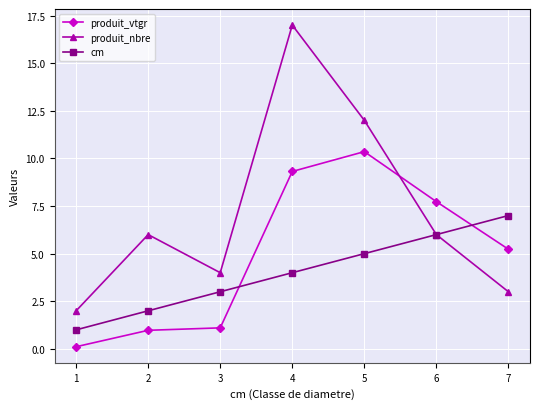

The value of produit_vtgr at 4 is 13.7. True or false?

False